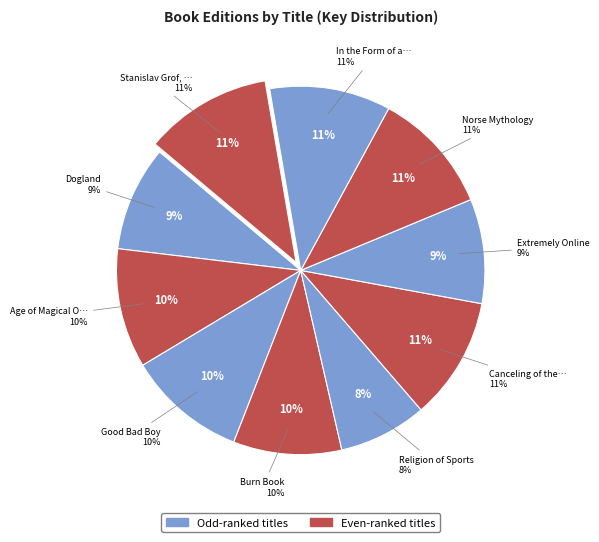

What is the ratio of the value at Burn Book to the value at Norse Mythology?

0.9